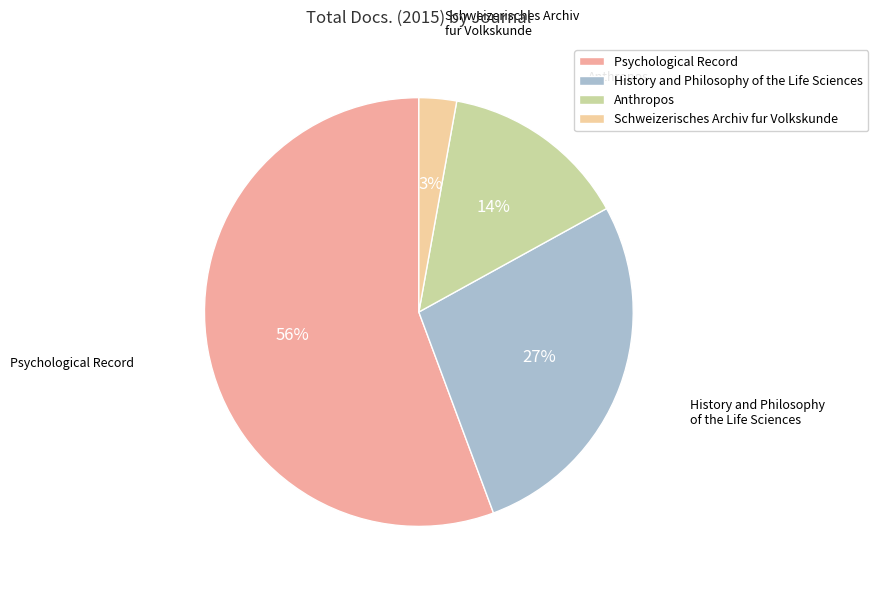

True or false: Psychological Record accounts for 56% of the total.

True